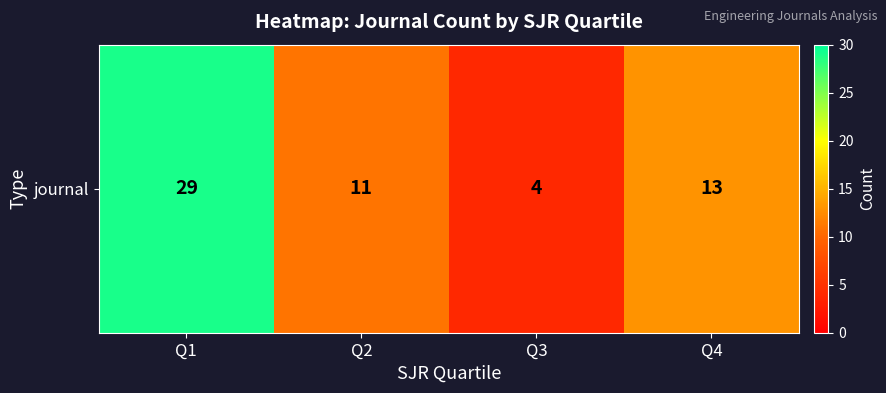

Rank the categories by value from lowest to highest.

Q3, Q2, Q4, Q1